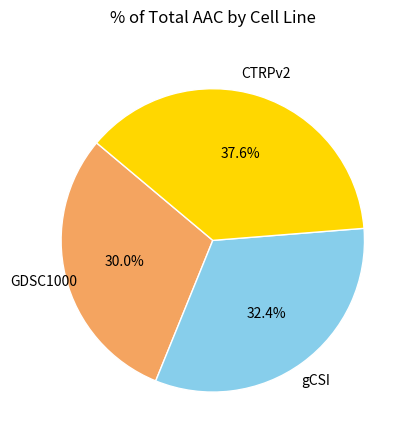

To the nearest percent, what percentage of the pie is gCSI?

32%